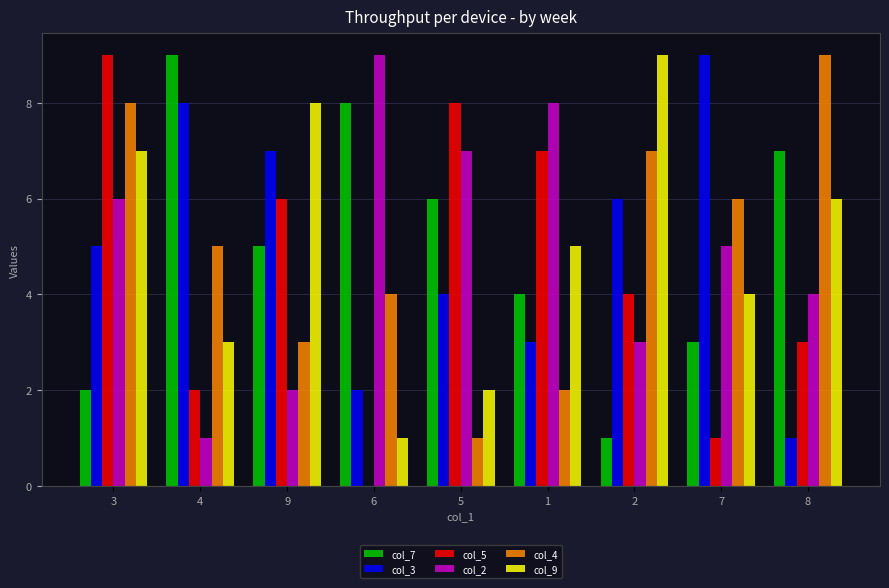

Is the value of col_7 at 7 greater than the value of col_4 at 1?

Yes